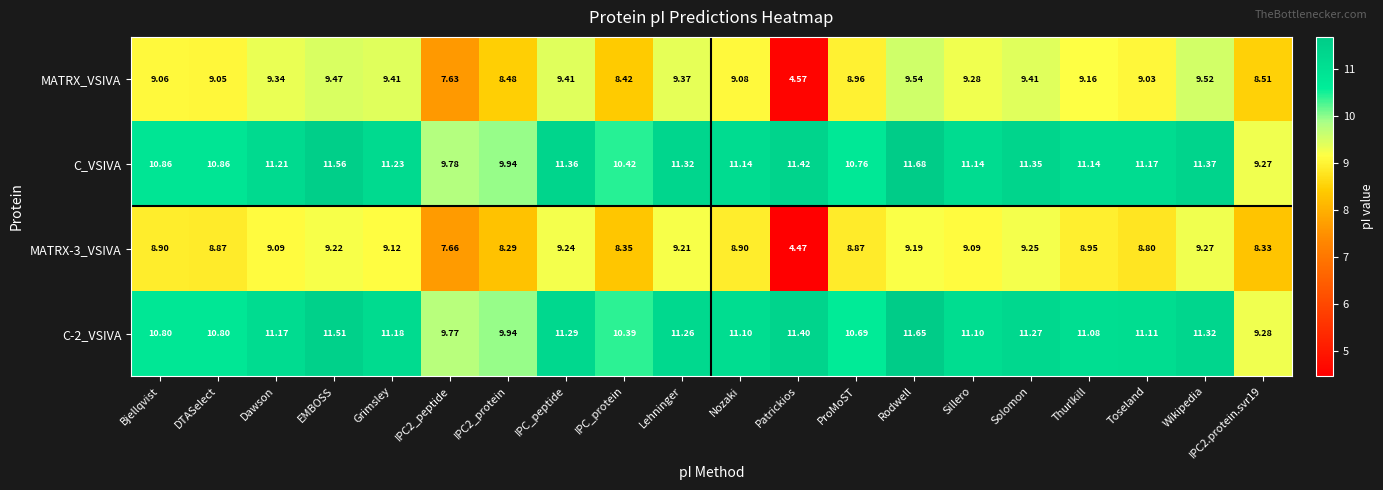

Where is MATRX-3_VSIVA nearest to the value 6?

Patrickios